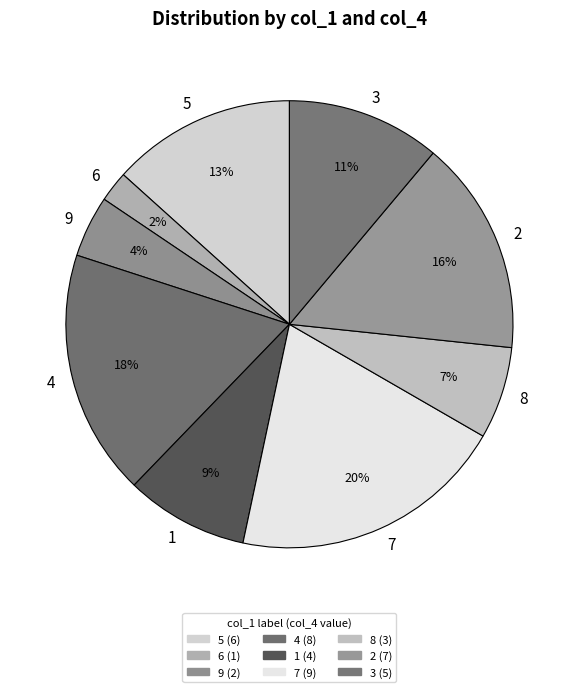

Is there a majority slice in this chart?

No